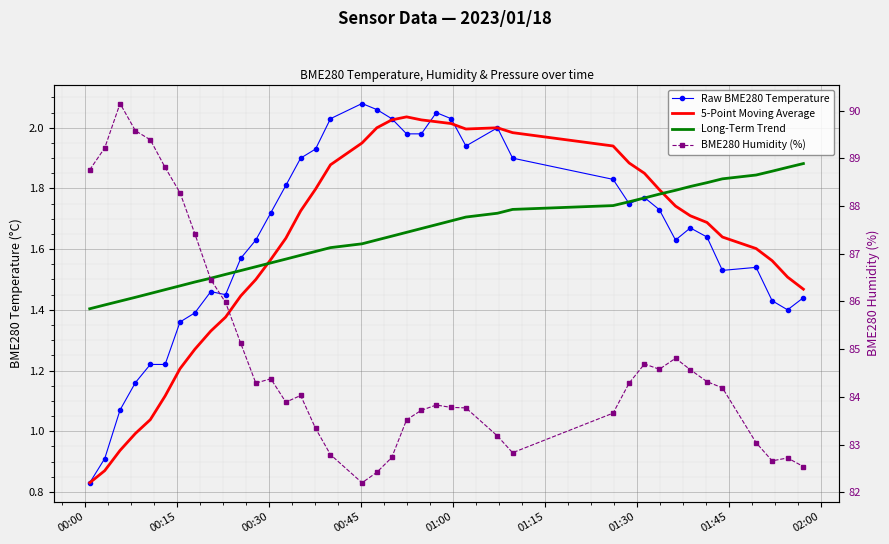

How many lines are shown in the chart?

4